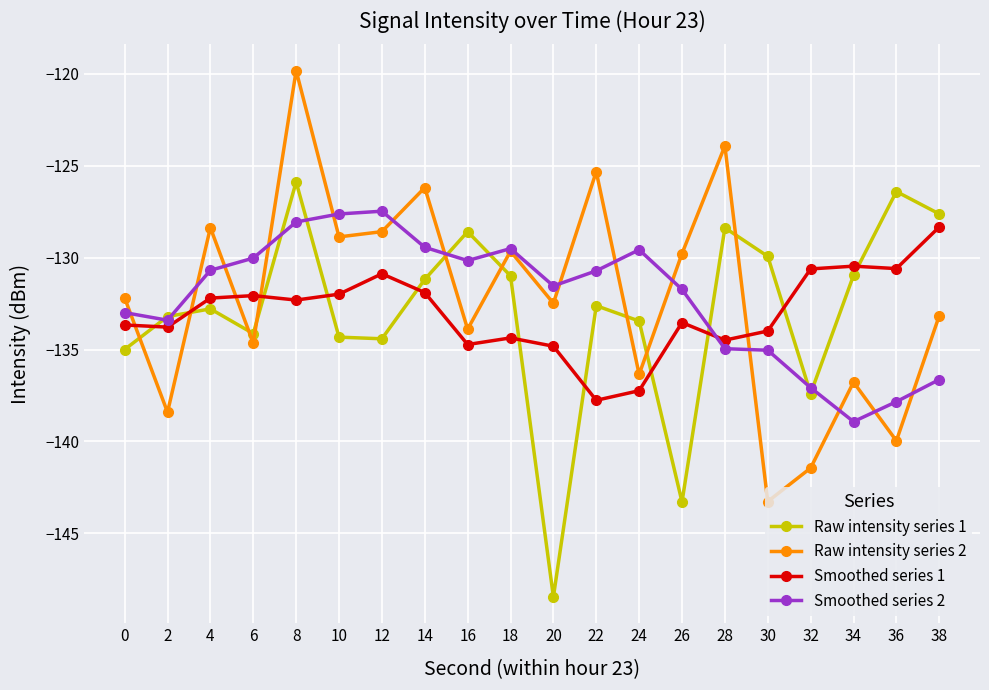

True or false: Smoothed series 1 and Raw intensity series 1 cross at least once.

True